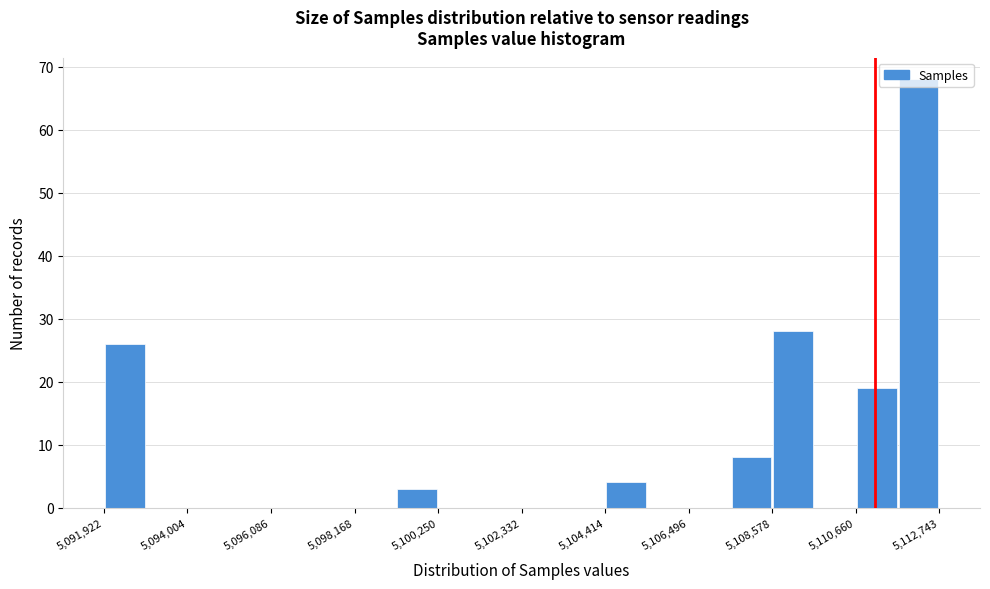

Read against the x-axis, roughly where is the centre of the tallest bar?

5112000